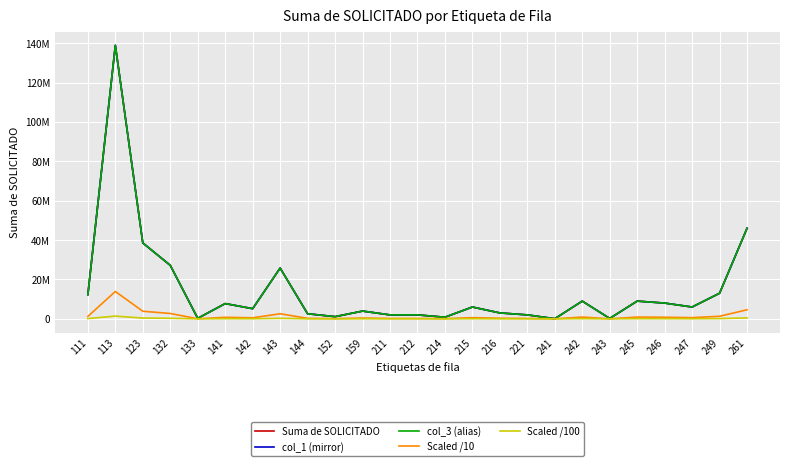

Is this an area chart (filled region under the line)?

No